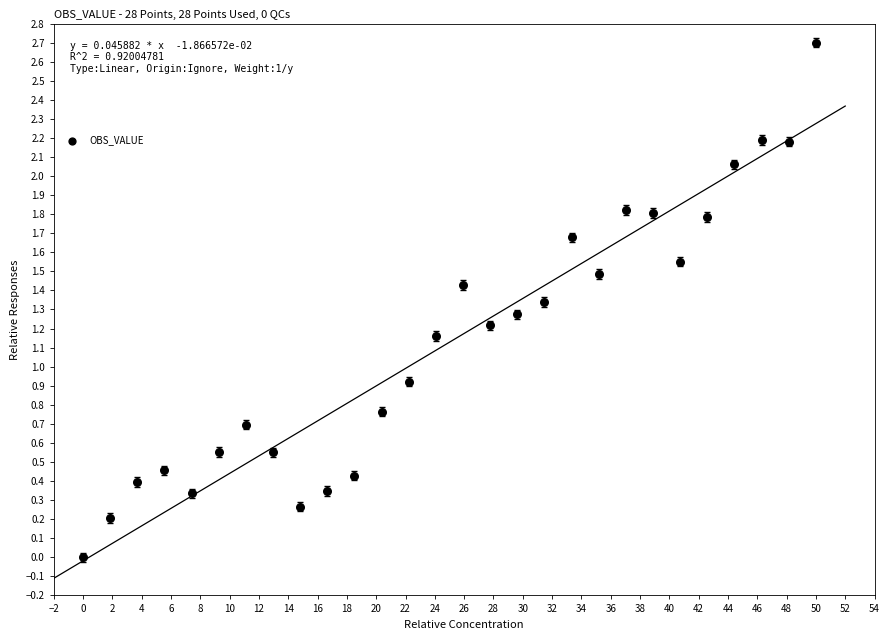

What Y value in the scatter plot is closest to 1?

0.9